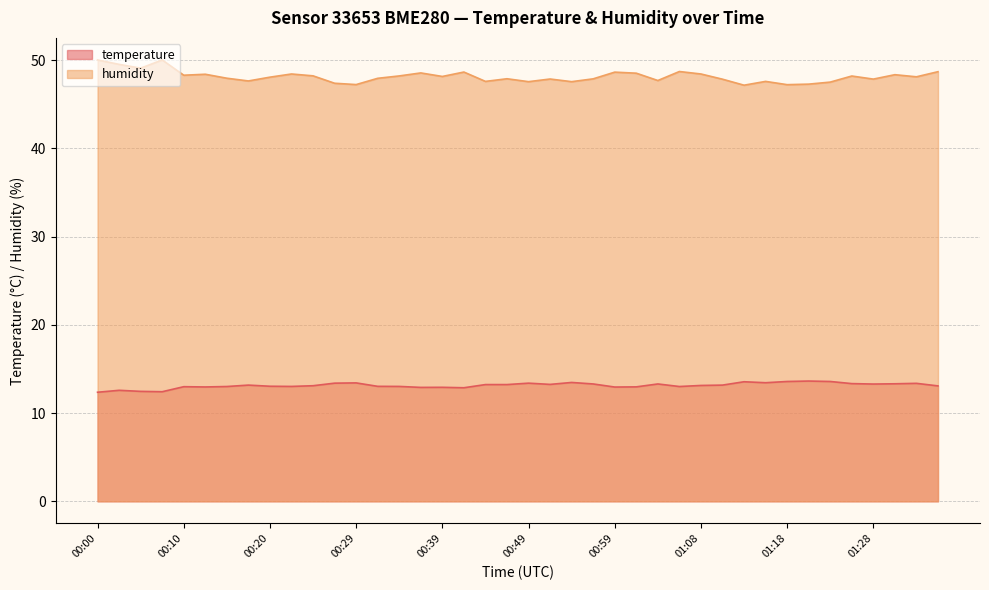

Rank the series by their average value, from lowest to highest.

temperature, humidity